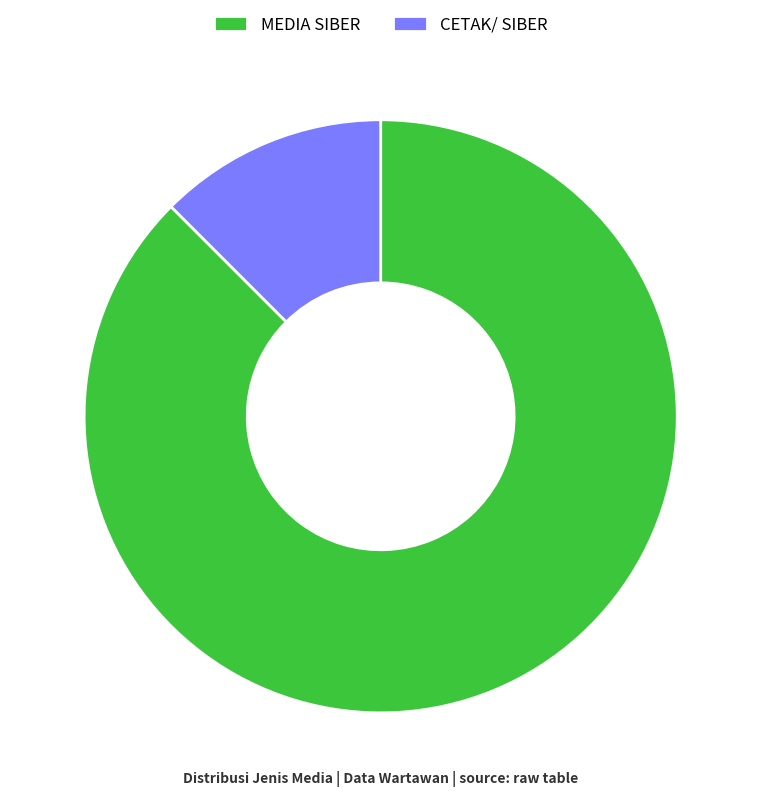

Which category has the biggest portion of the pie?

MEDIA SIBER